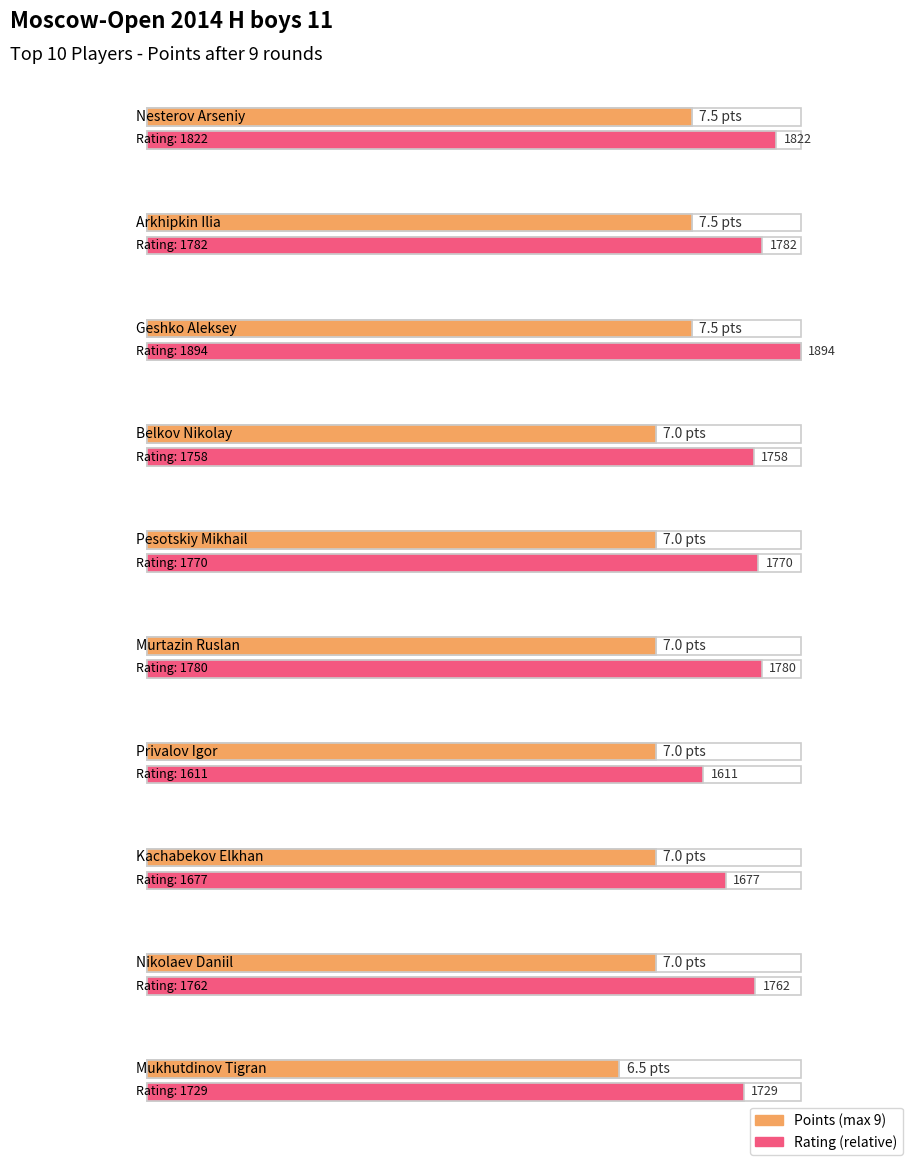

True or false: the data shows 7.5 at Arkhipkin Ilia.

True